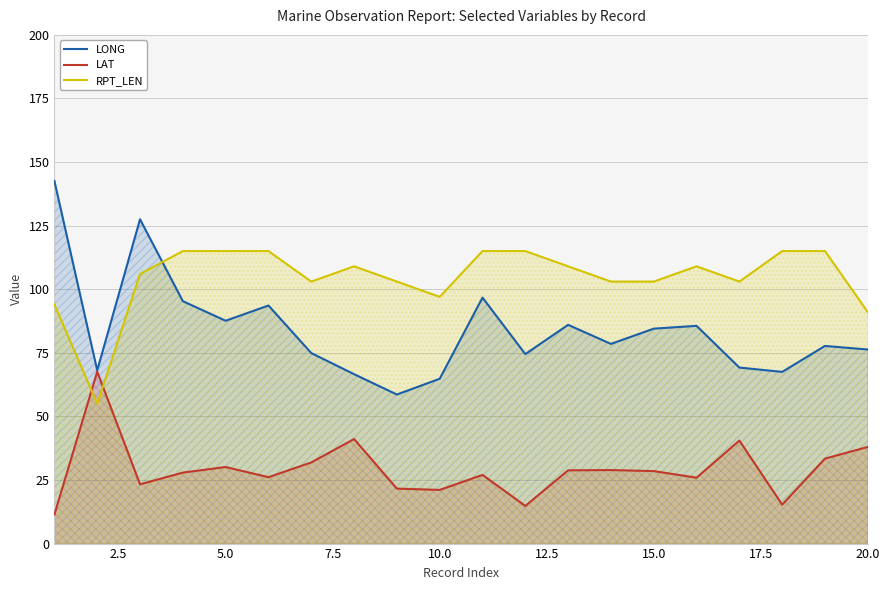

True or false: LONG and RPT_LEN cross at least once.

True